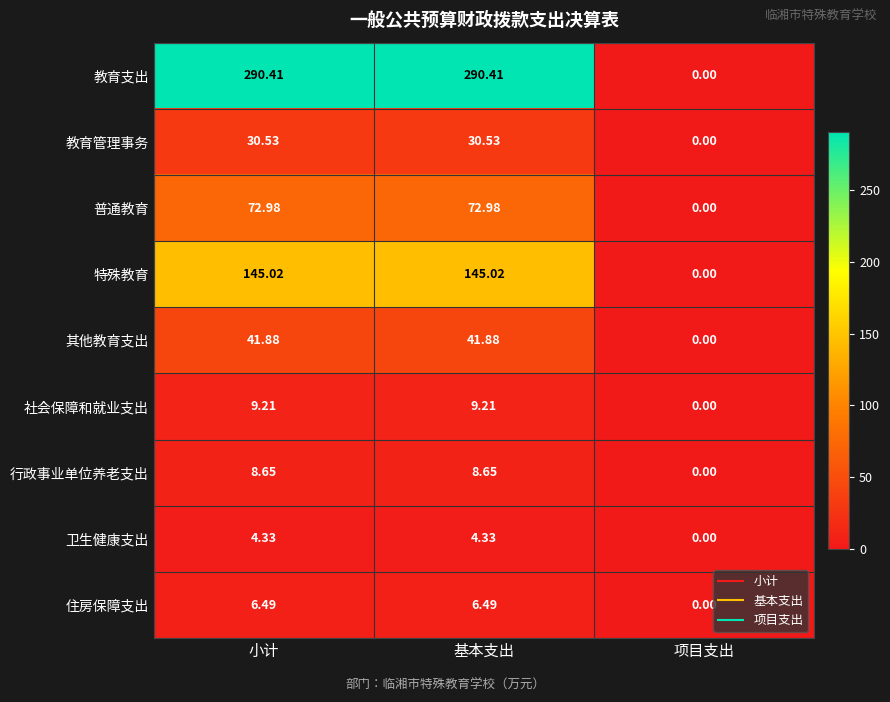

Count the number of categories in the chart.

3